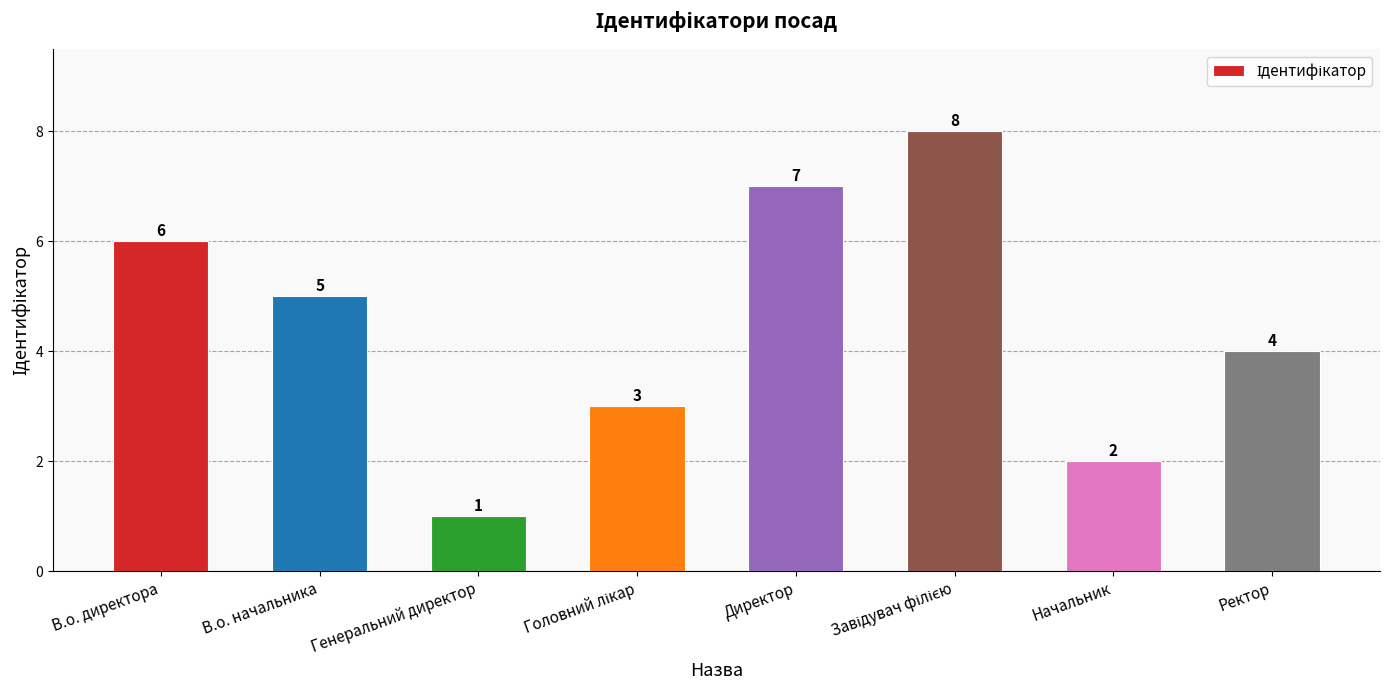

How many data points are less than 5?

4